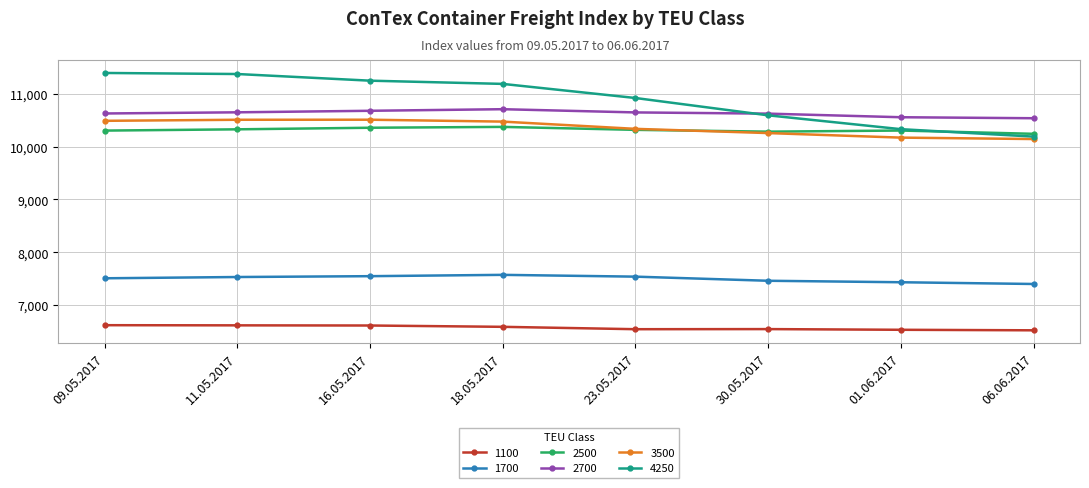

What is the highest value of the 2700 series?

10708